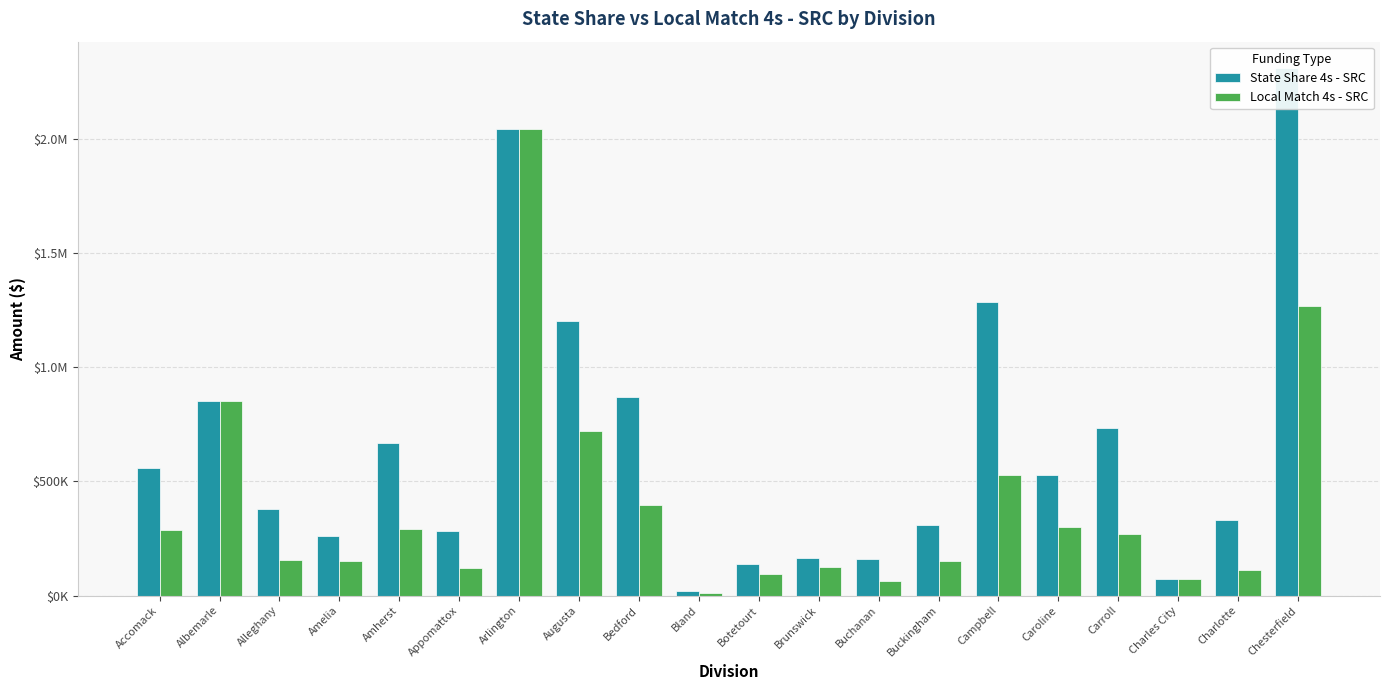

What is the total value across all series at Chesterfield?

3577652